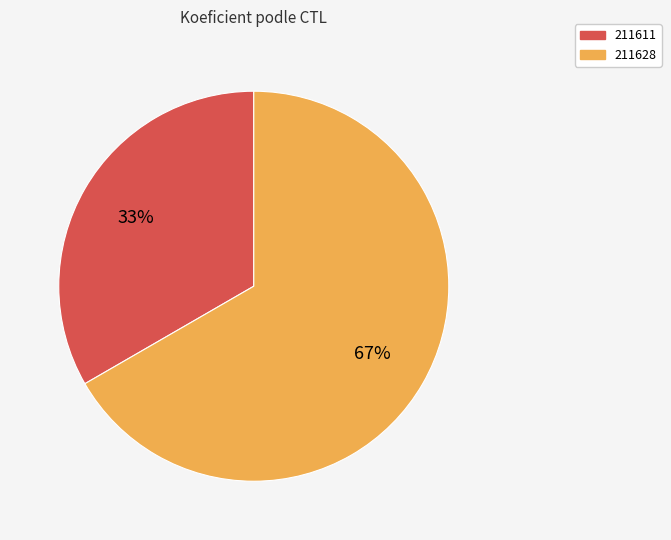

Is the sum of 211628 and 211611 greater than half?

Yes